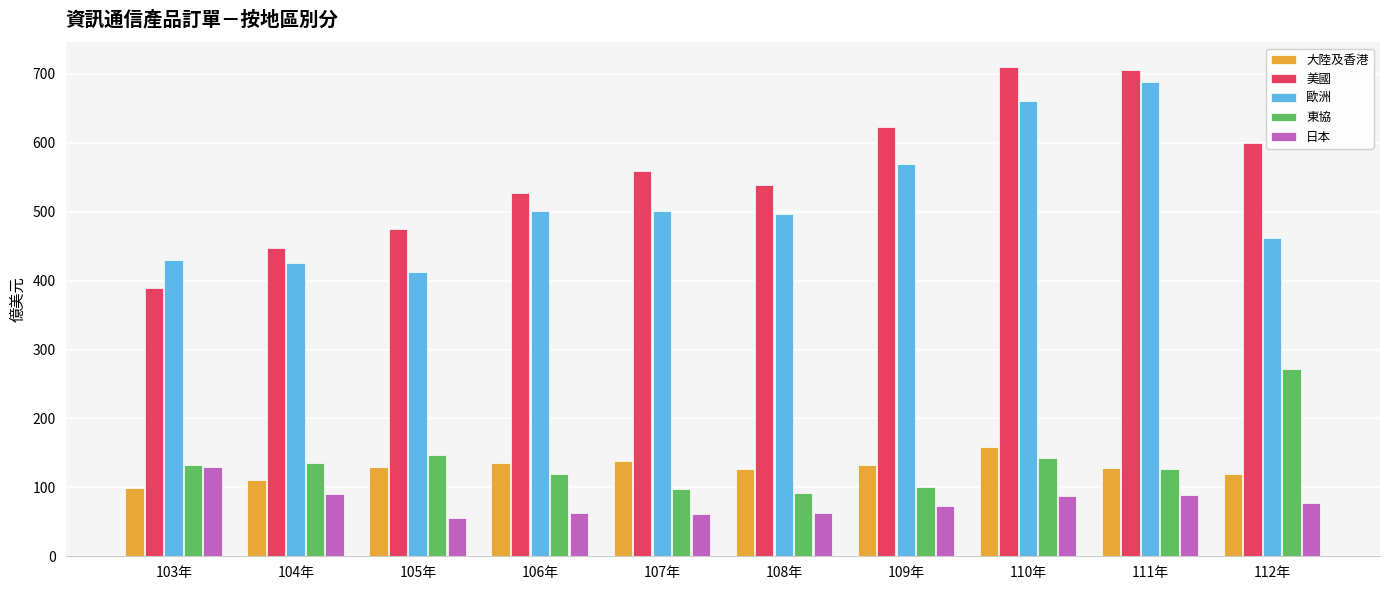

Are the bars horizontal?

No